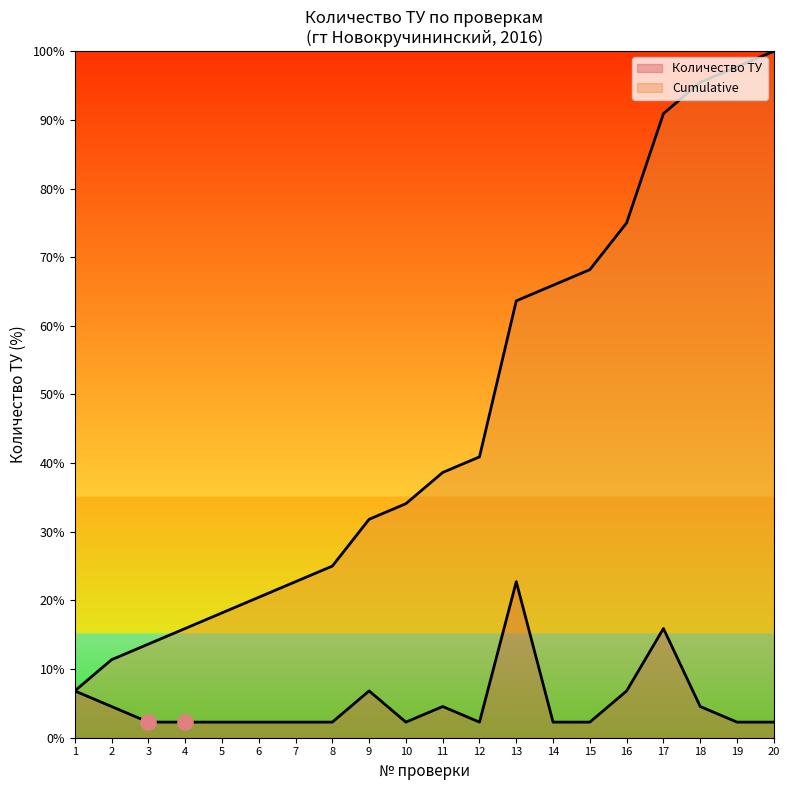

Which series reaches the minimum Y coordinate?

Количество ТУ